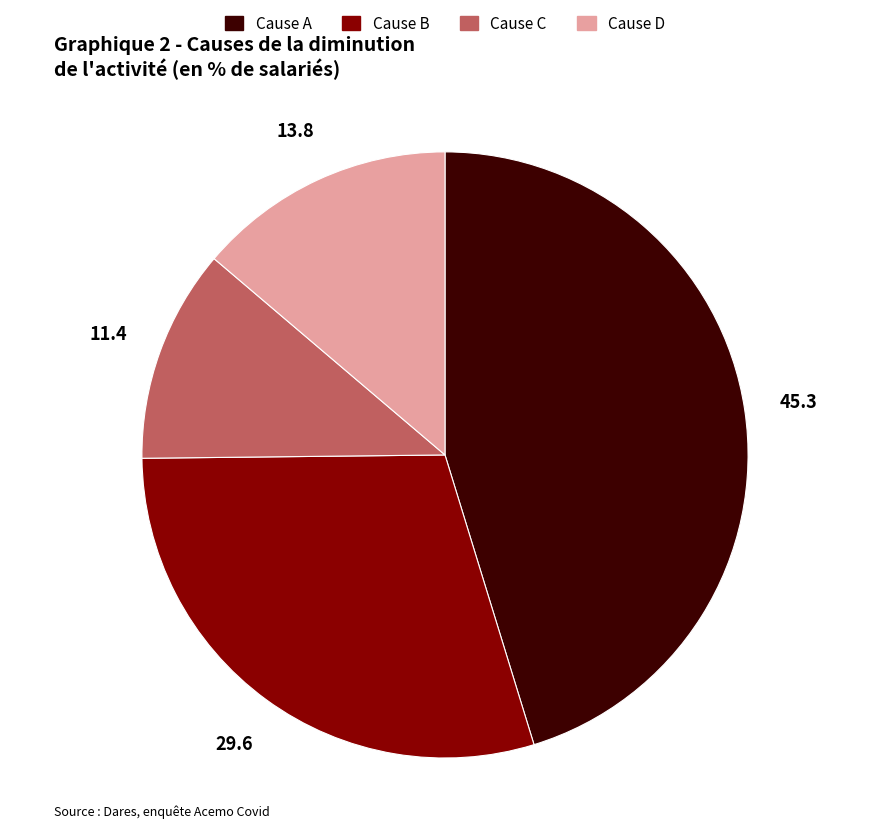

Which has a higher value, Cause C or Cause D?

Cause D